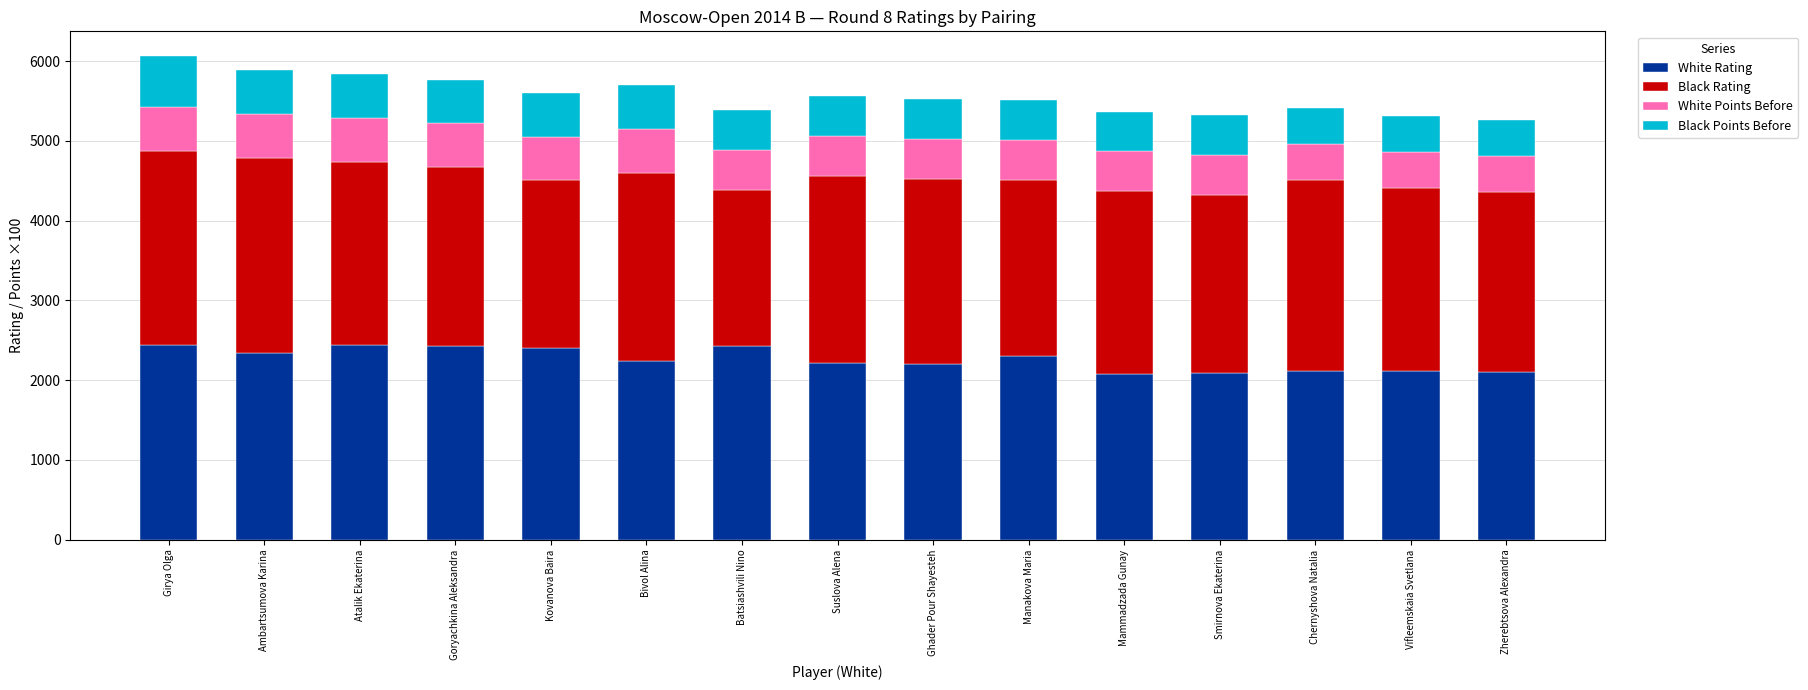

Is it true that White Rating equals 2119 at Chernyshova Natalia?

True